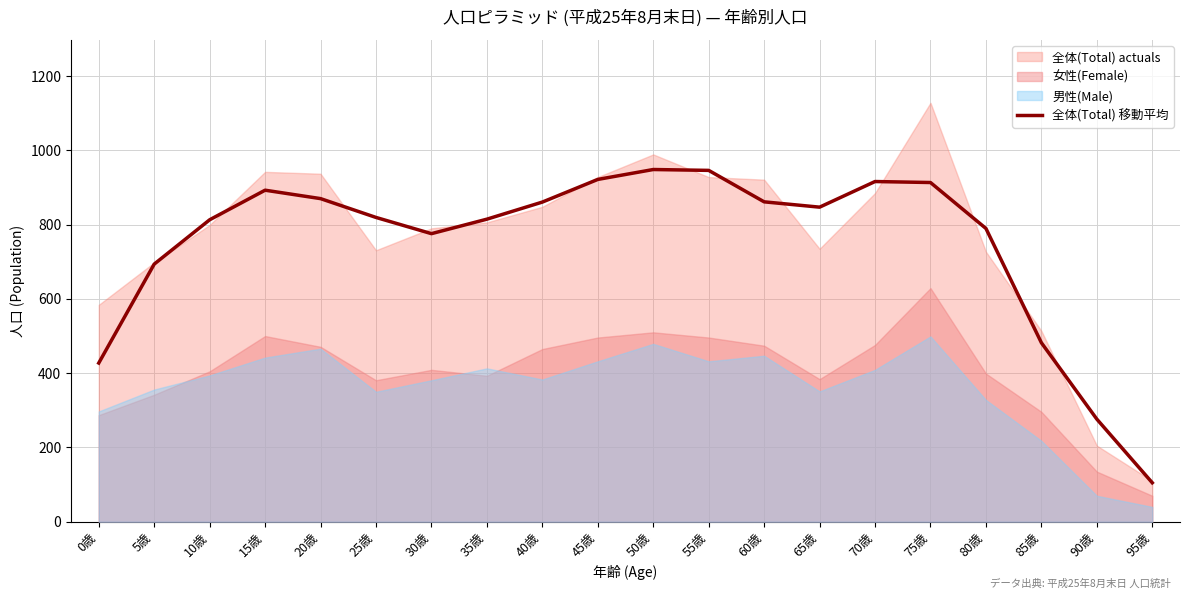

What is the difference between the maximum and minimum values?

843.3